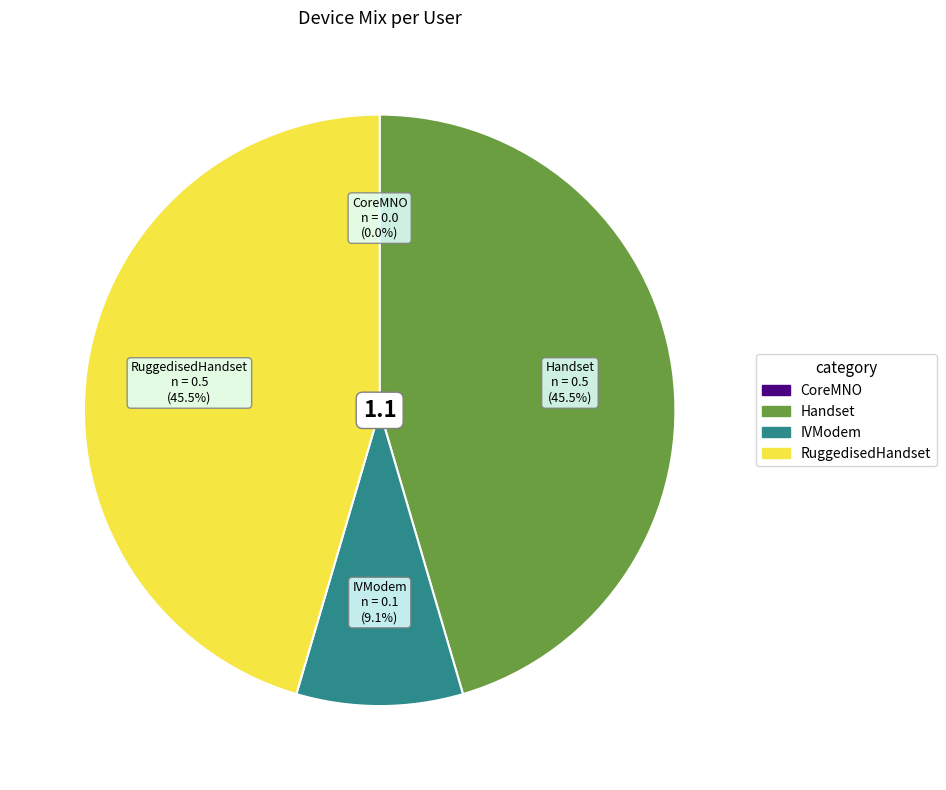

Between IVModem and RuggedisedHandset, which is larger?

RuggedisedHandset